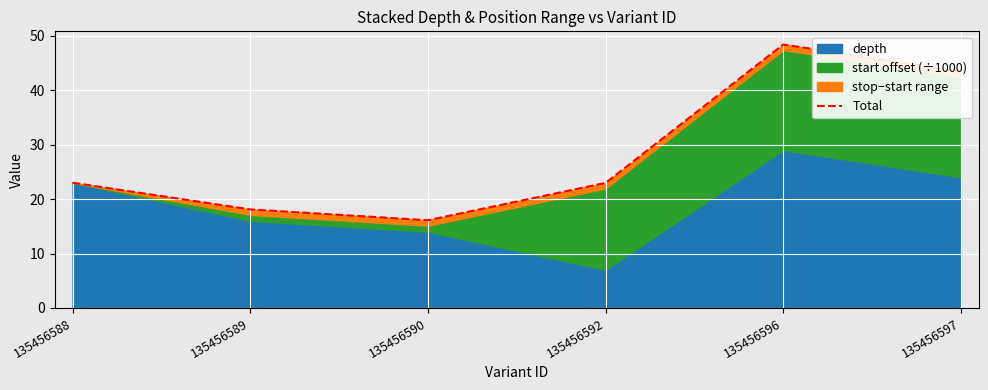

What is the maximum value shown in the chart?

48.4